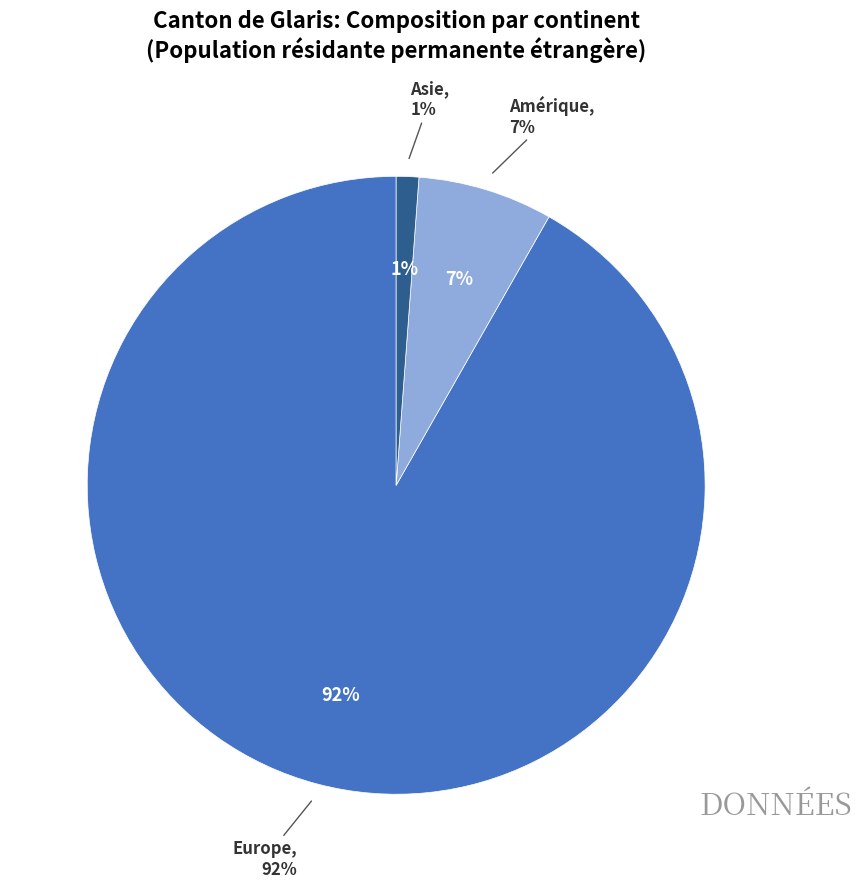

To the nearest percent, what percentage of the pie is Amérique?

7%